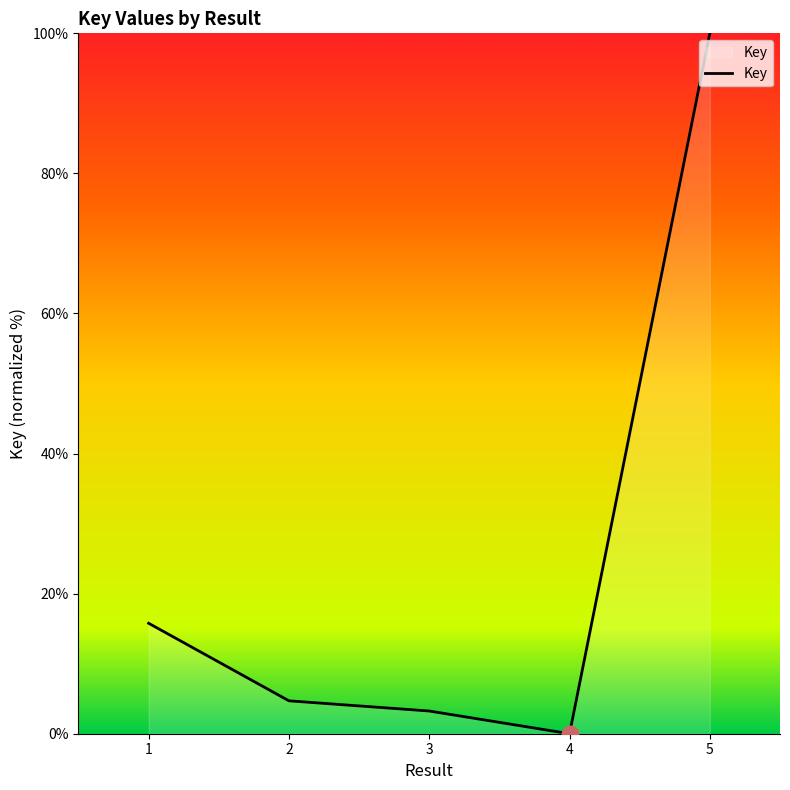

What is the sum of all values?

123.7